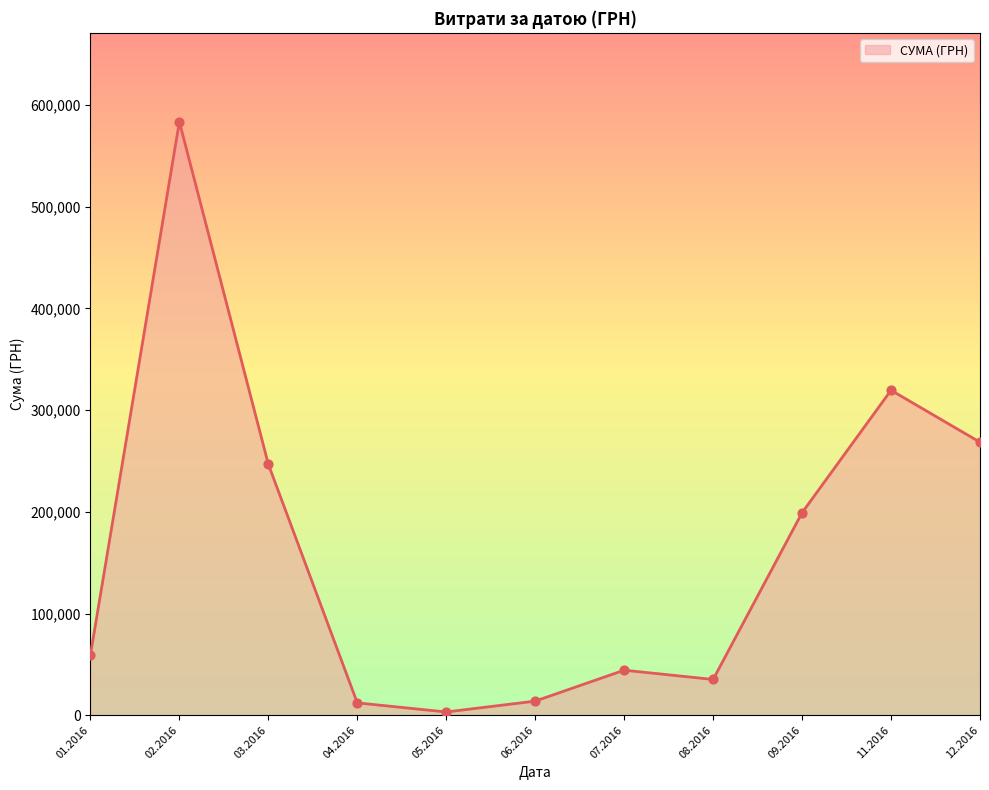

What is the ratio of the value at 12.2016 to the value at 02.2016?

0.5